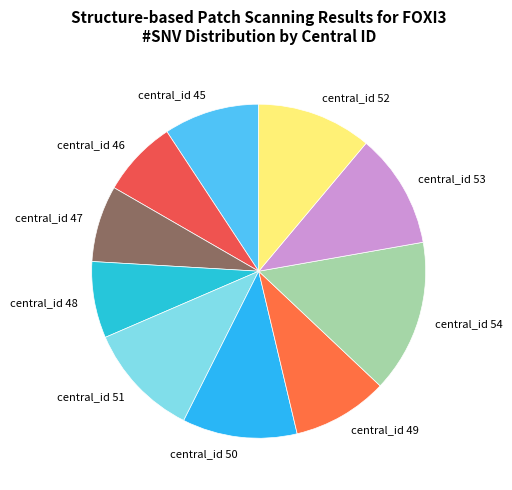

Does central_id 46 account for over 50% of the chart?

No